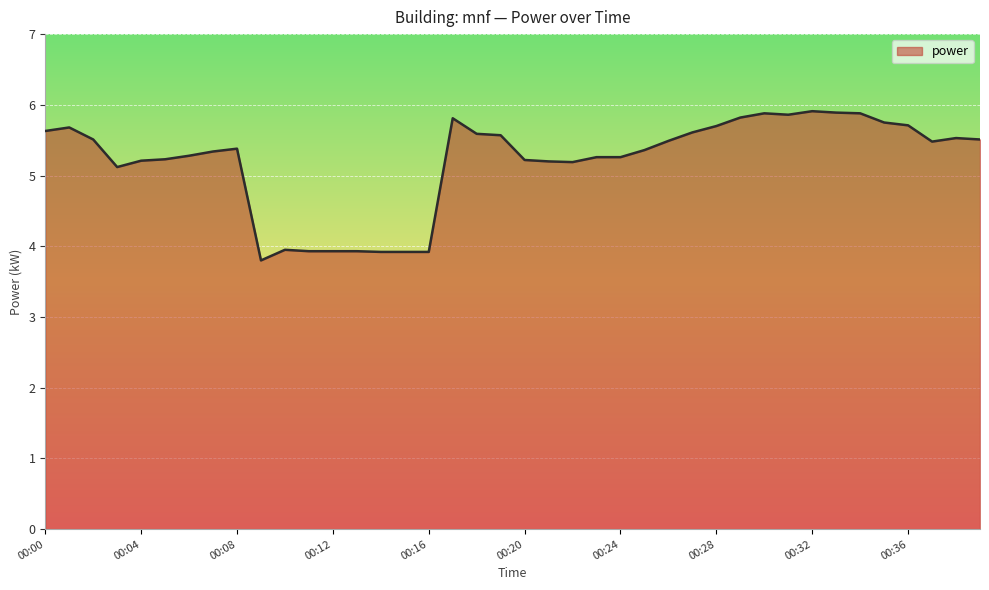

What is the maximum value shown in the chart?

5.9